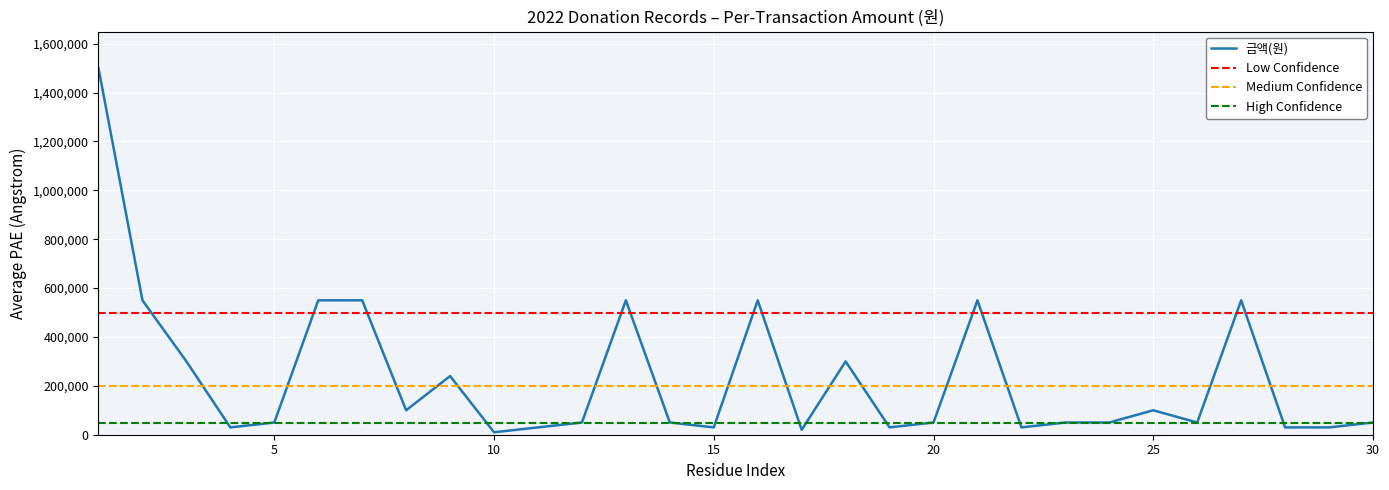

How many interior local valleys (lower than both neighbors) does the data have?

8